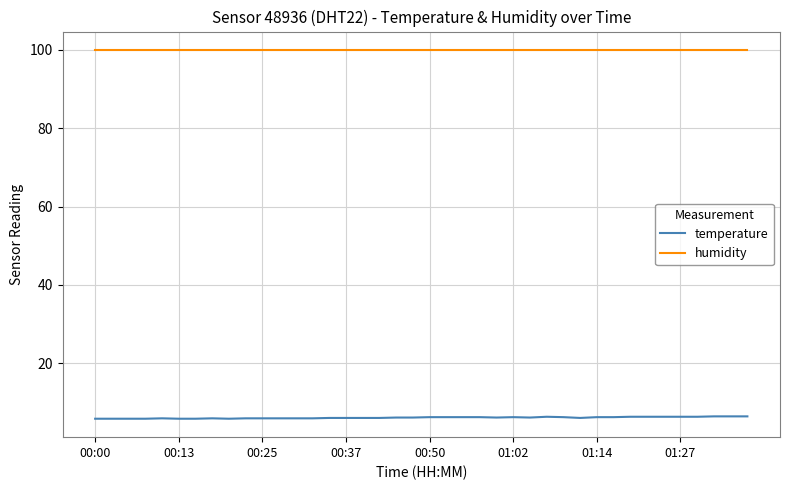

What are all the series names shown in the legend?

temperature, humidity